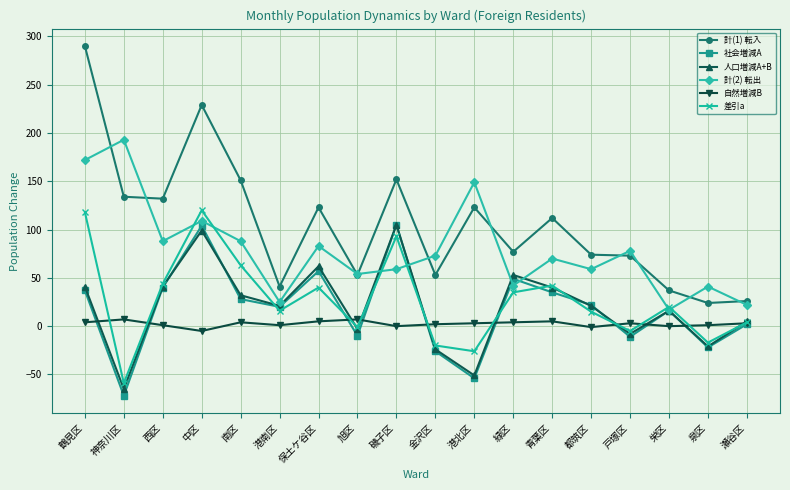

Does the chart display data point markers on the line(s)?

Yes